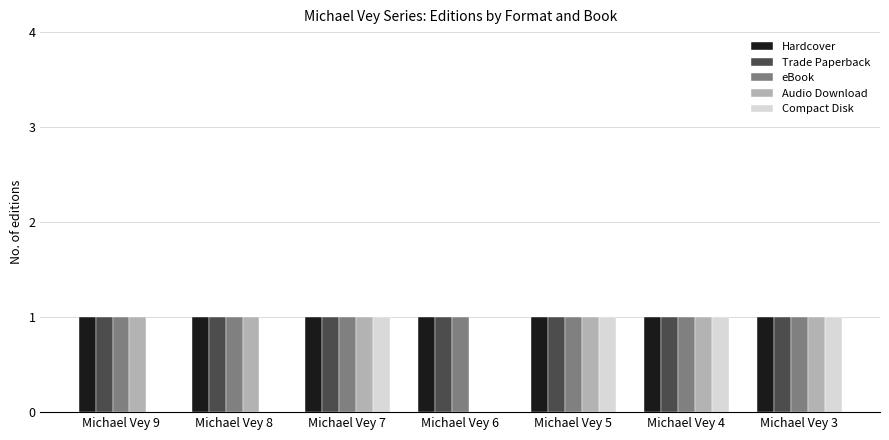

What is the total value across all series at Michael Vey 7?

5